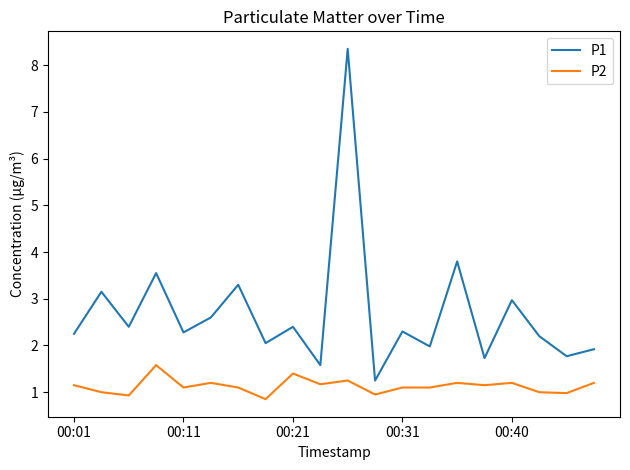

Which series has the largest range (max minus min)?

P1